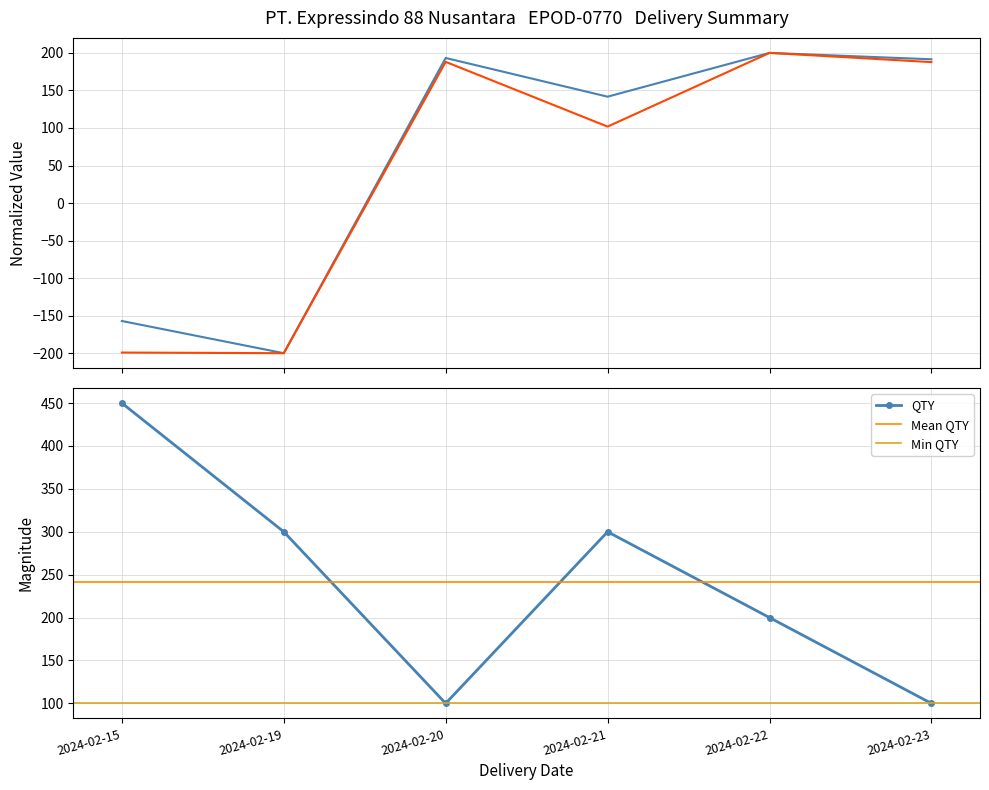

At how many categories does at least one series exceed 21?

6